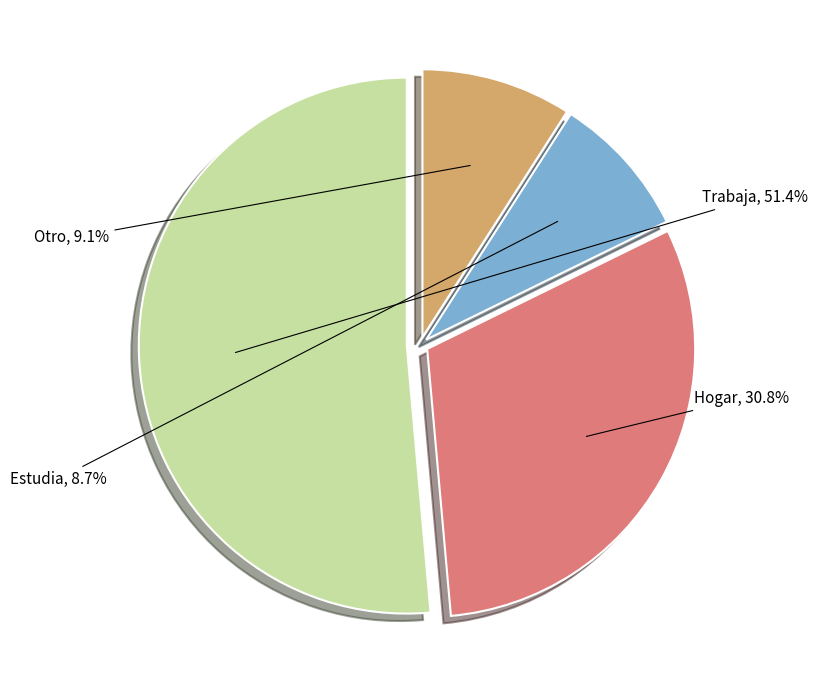

Which category has the biggest portion of the pie?

Trabaja